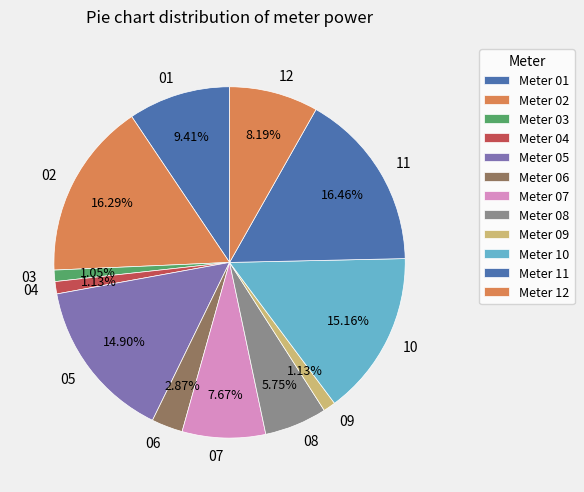

Is there a majority slice in this chart?

No